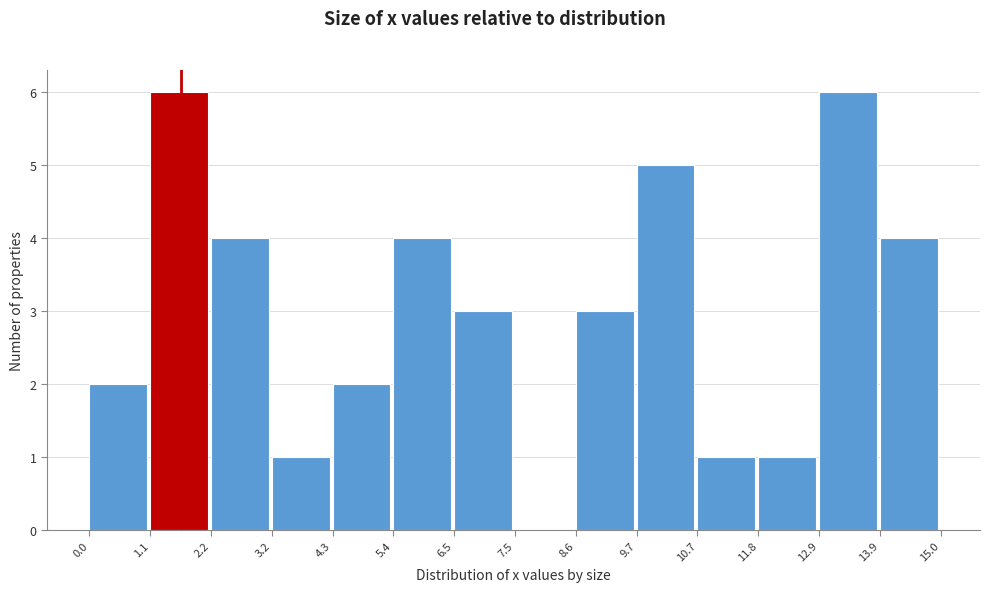

Reading left to right, transcribe this chart: for each bar, give the range it covers on the x-axis and its height. The values are not printed on the chart, so give them approximately, as read against the axis.

0.0 to 1.1: 2
1.1 to 2.2: 6
2.2 to 3.2: 4
3.2 to 4.3: 1
4.3 to 5.4: 2
5.4 to 6.5: 4
6.5 to 7.5: 3
7.5 to 8.6: 0
8.6 to 9.7: 3
9.7 to 10.7: 5
10.7 to 11.8: 1
11.8 to 12.9: 1
12.9 to 13.9: 6
13.9 to 15.0: 4